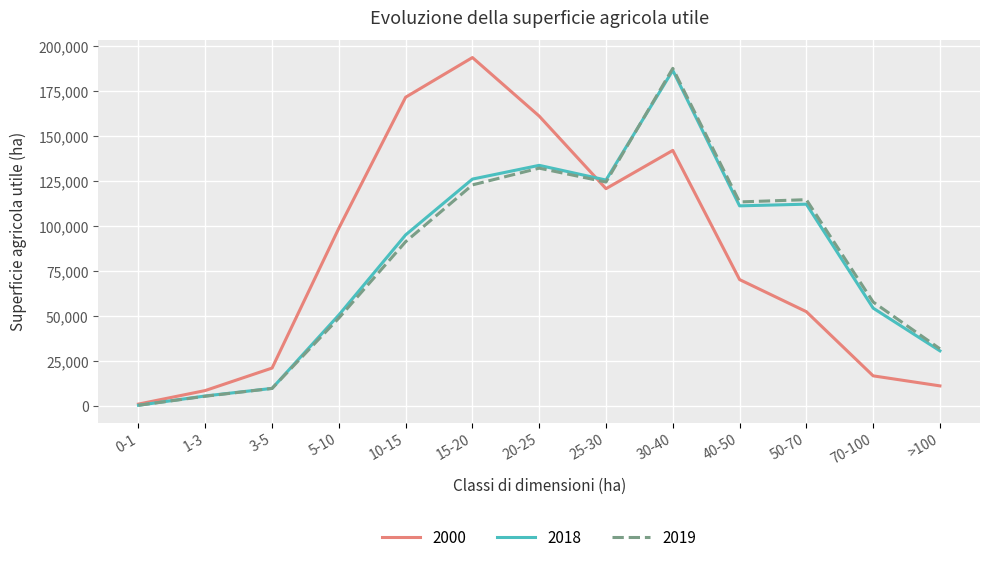

What are all the series names shown in the legend?

2000, 2018, 2019